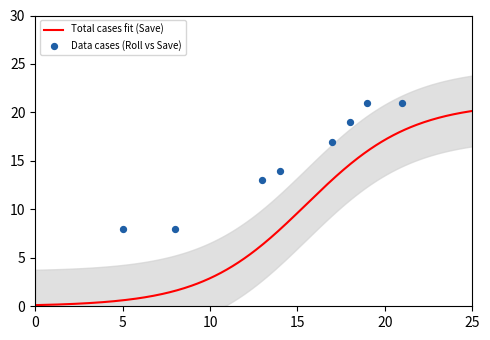

What is the ratio of the value at 18 to the value at 17?

1.1